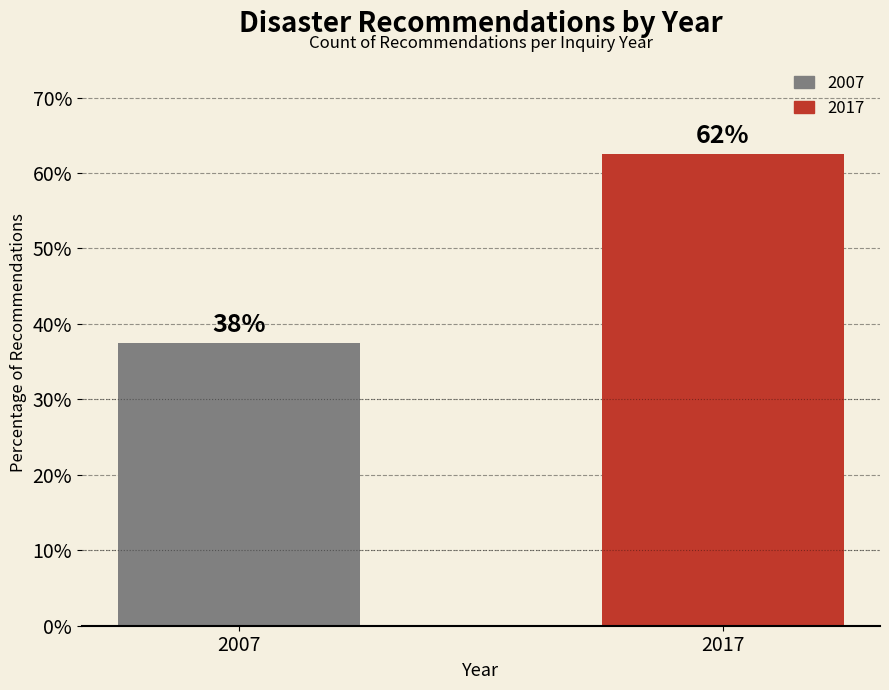

What is the smallest value displayed?

37.5